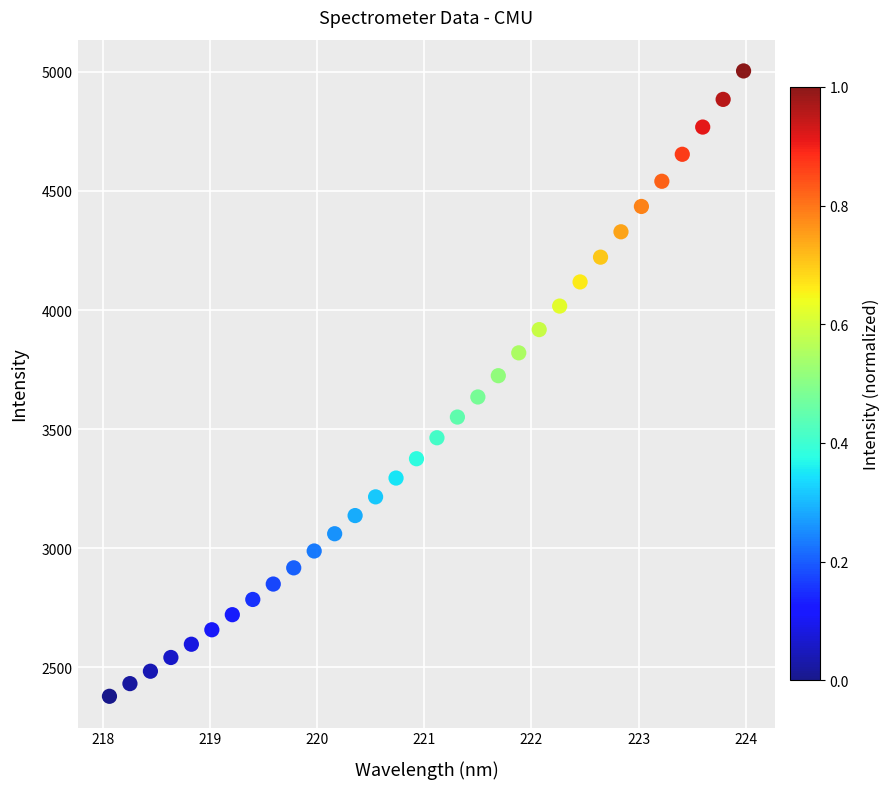

What is the range of Y values (max minus min)?

2625.1